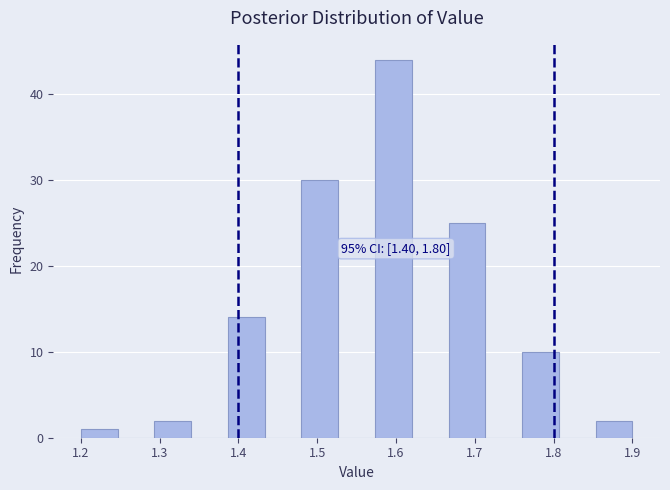

Which range on the x-axis has the tallest bar?

1.57 to 1.62